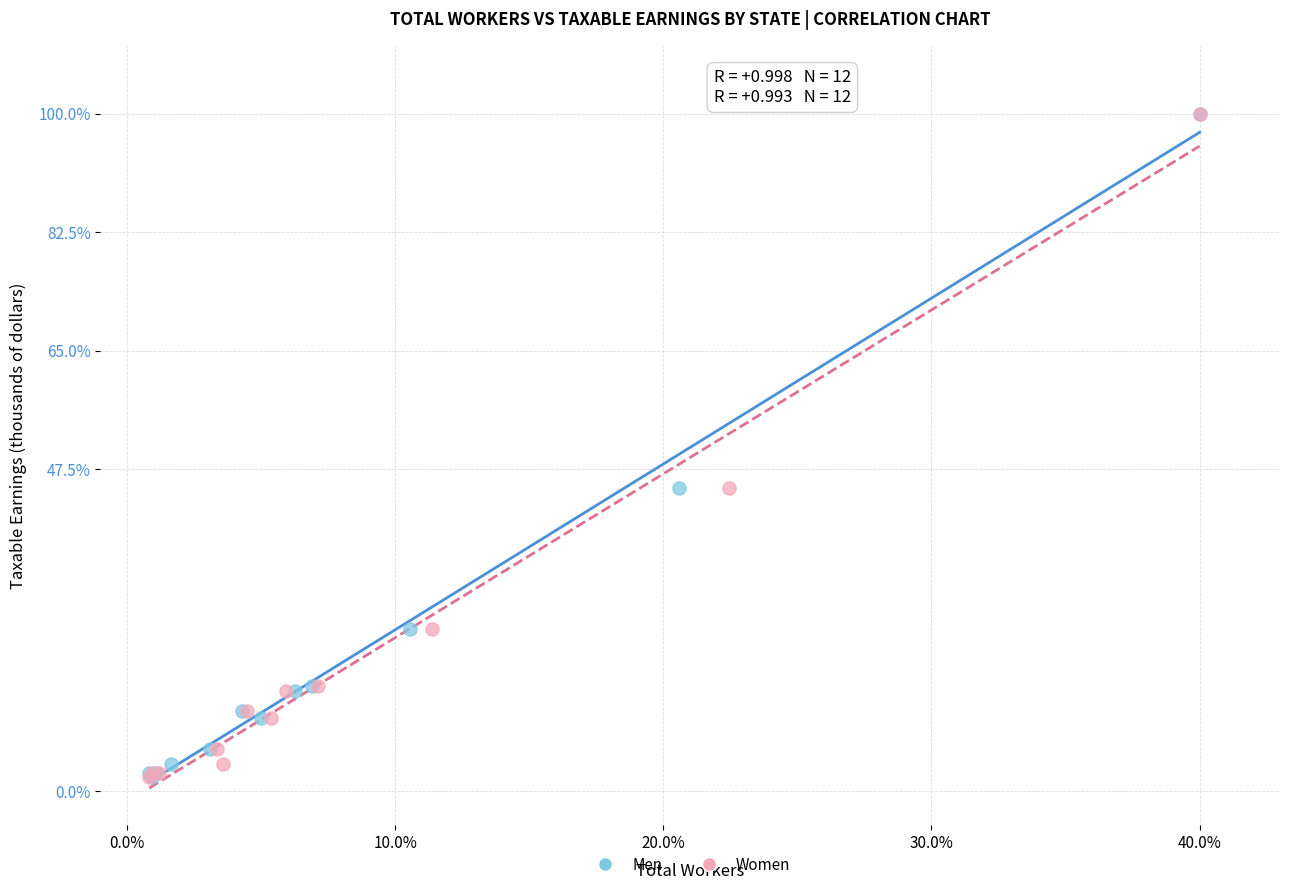

What are all the series names shown in the legend?

Men, Women